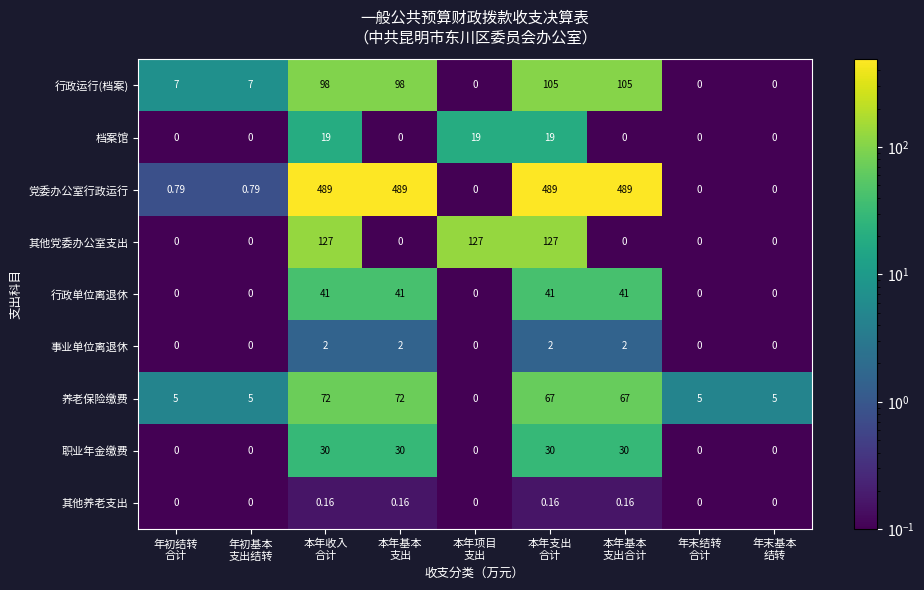

Which series has the widest spread of values?

党委办公室行政运行